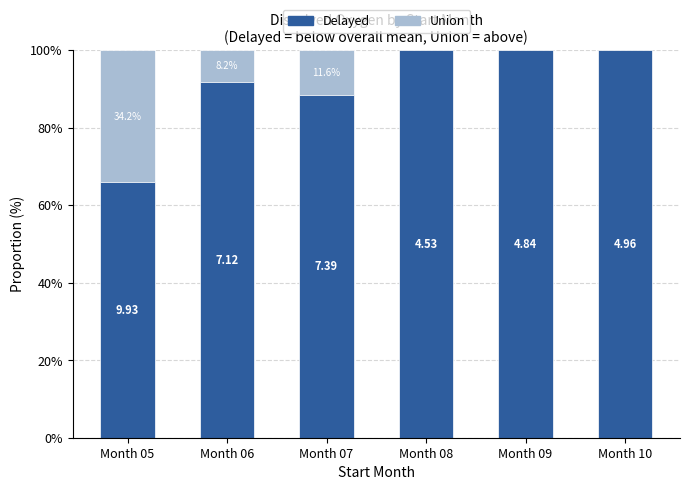

Which category has the highest value in the Delayed series?

Month 08